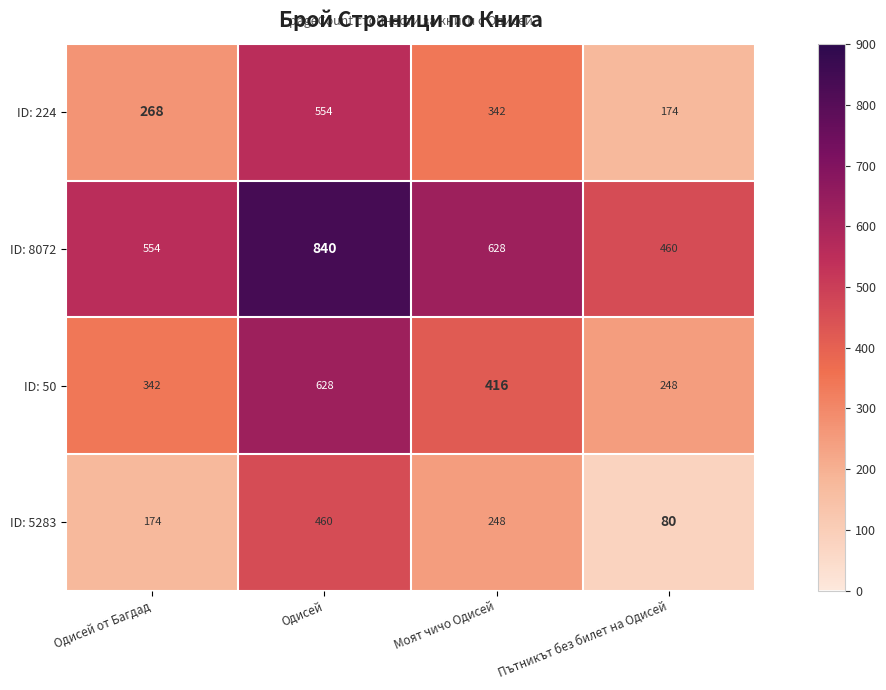

What is the difference between the second highest and second lowest values in the ID: 8072 series?

74